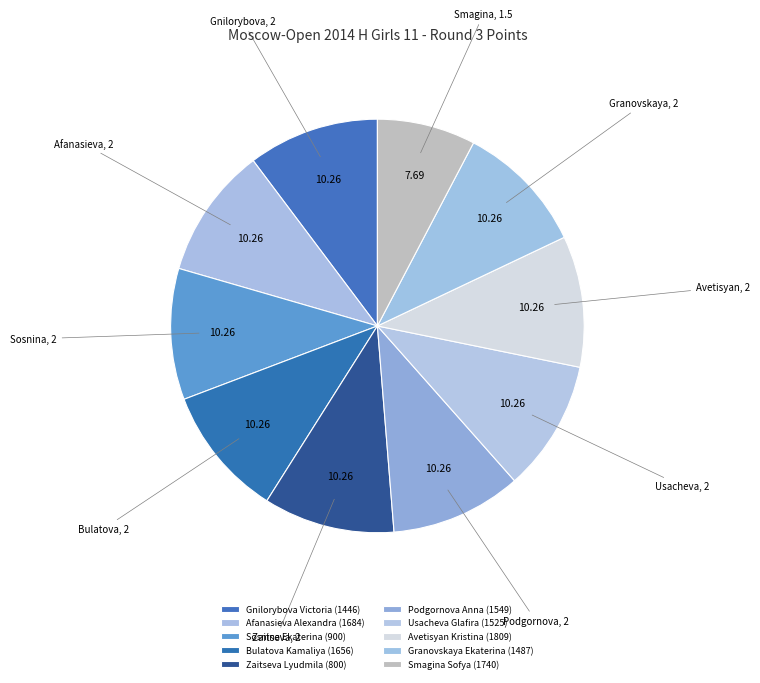

Count the number of slices in the pie.

10